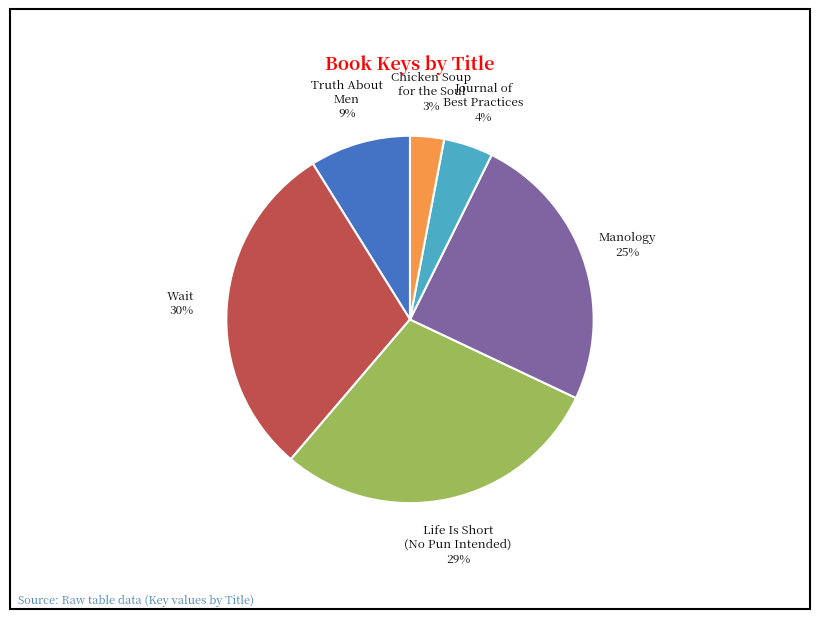

Does any single category account for the majority?

No